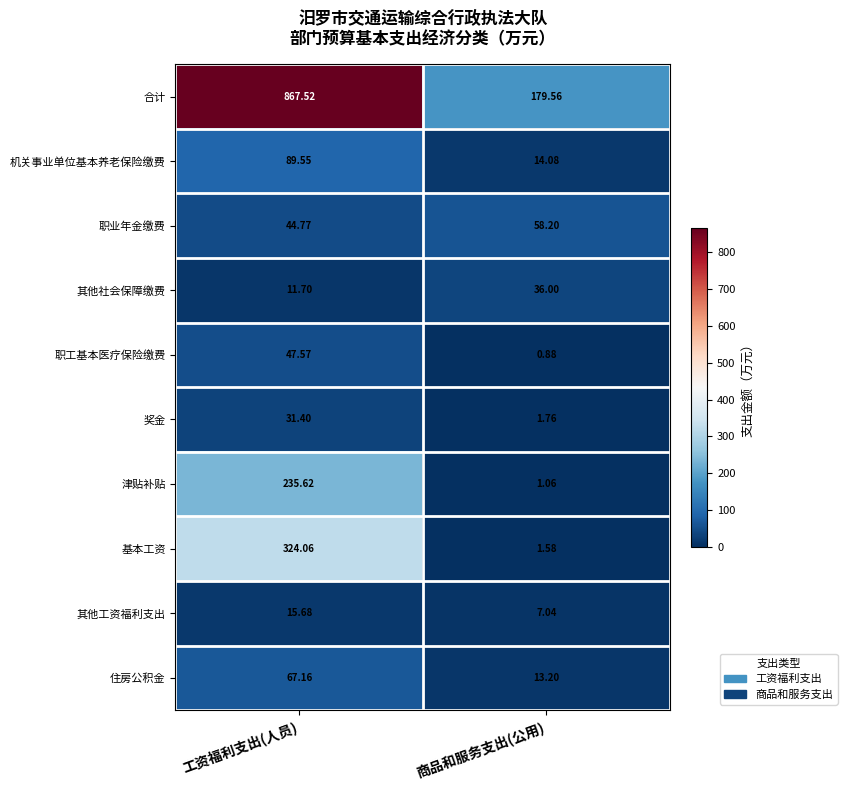

At which label does 基本工资 first exceed 324?

工资福利支出(人员)